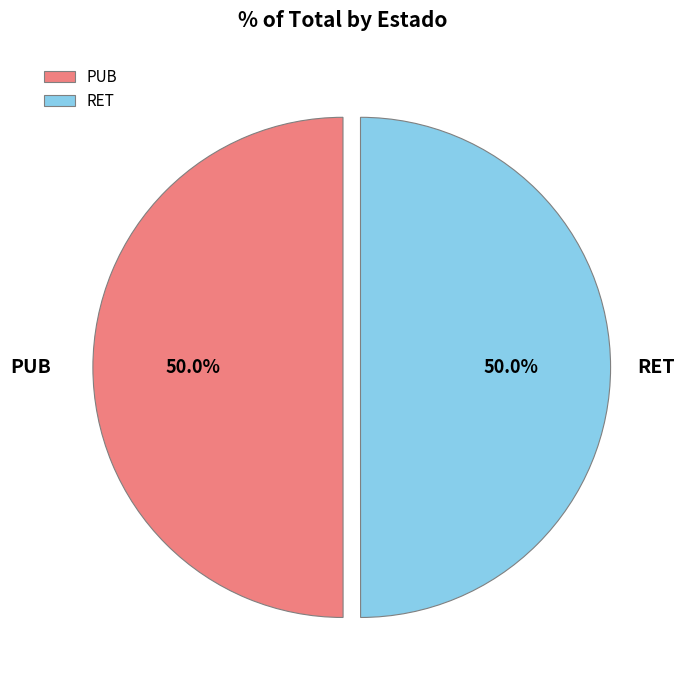

Approximately how many times larger is the value at RET compared to PUB?

1.0